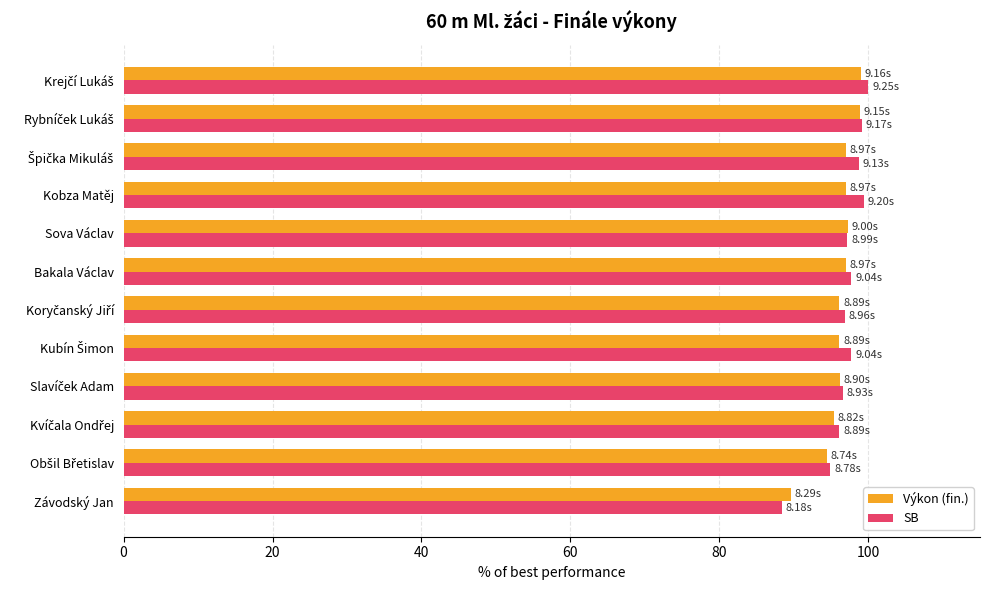

What is the difference between the maximum and minimum values in the Výkon (fin.) series?

9.4